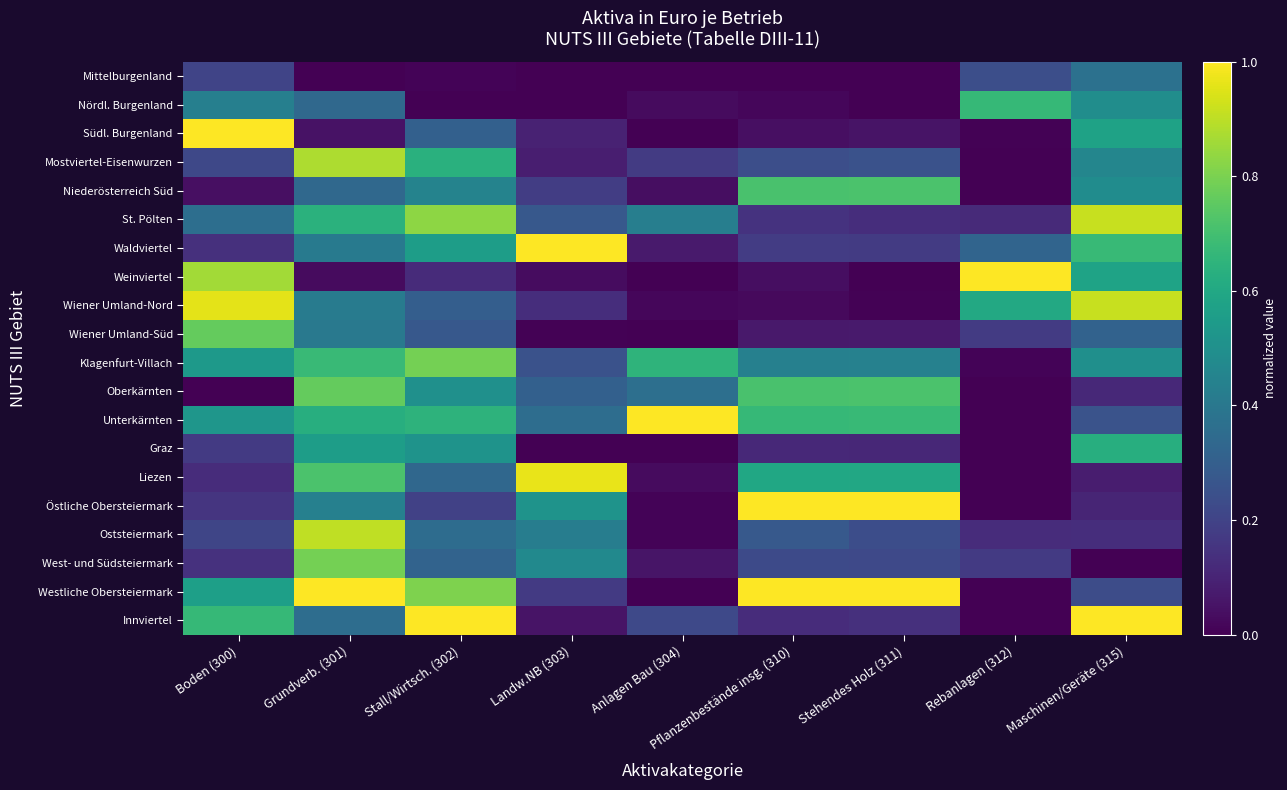

At how many categories does at least one series exceed 0?

9